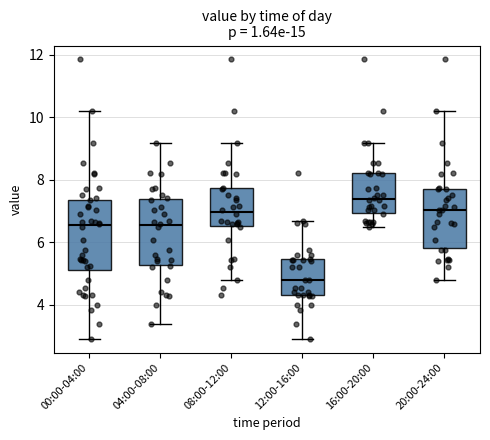

Which box has the highest median line?

16:00-20:00